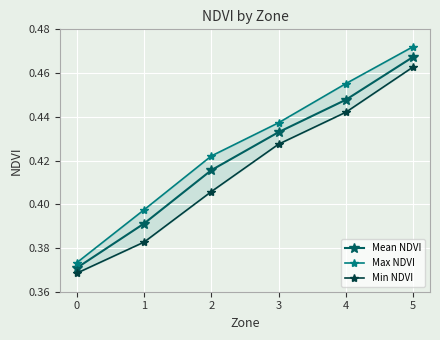

List the series in order of their overall mean, lowest first.

Min NDVI, Mean NDVI, Max NDVI